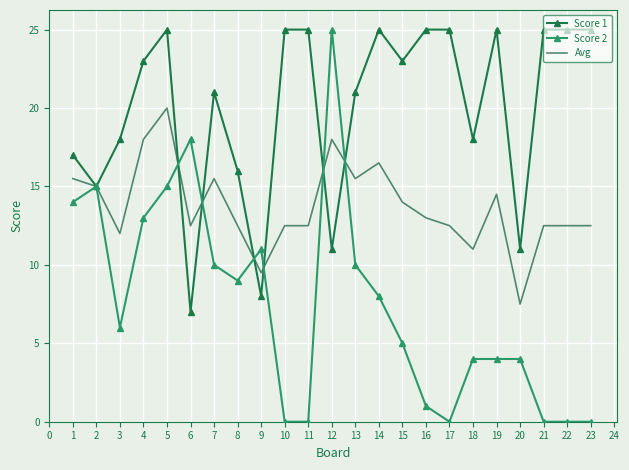

At how many categories does at least one series exceed 24?

11